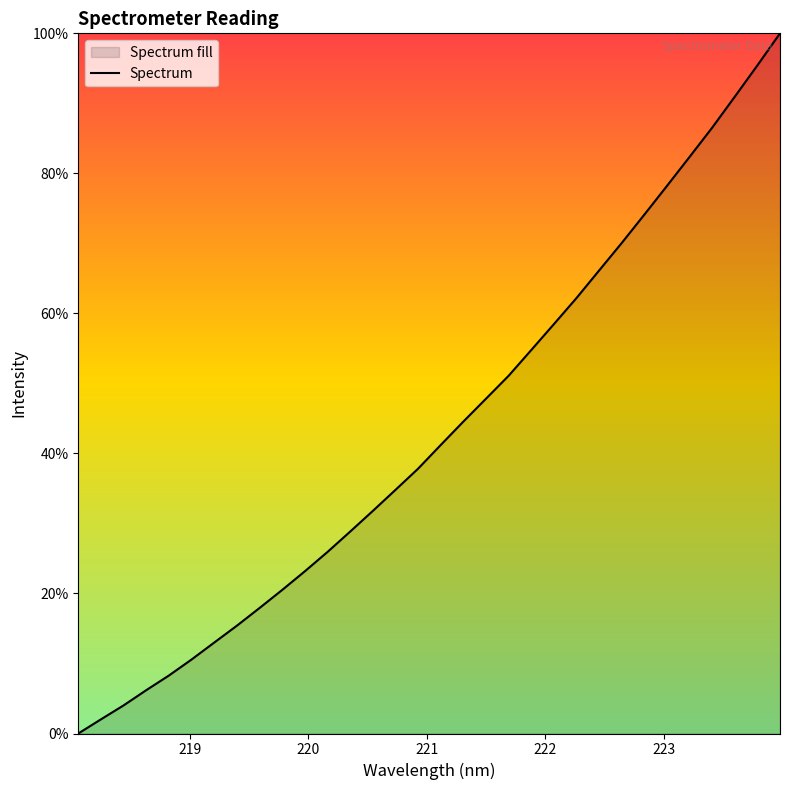

How many data points are less than 2976?

16